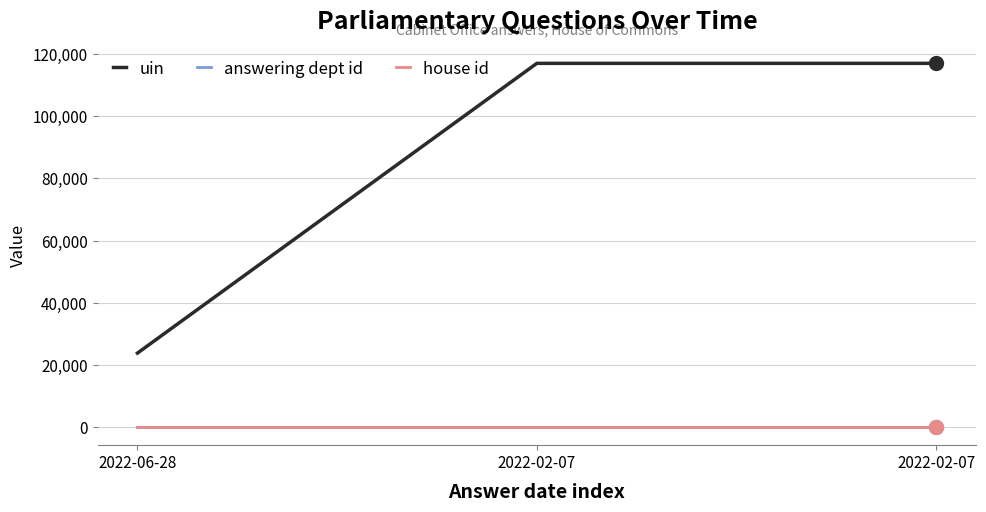

How many distinct data groups are displayed?

3